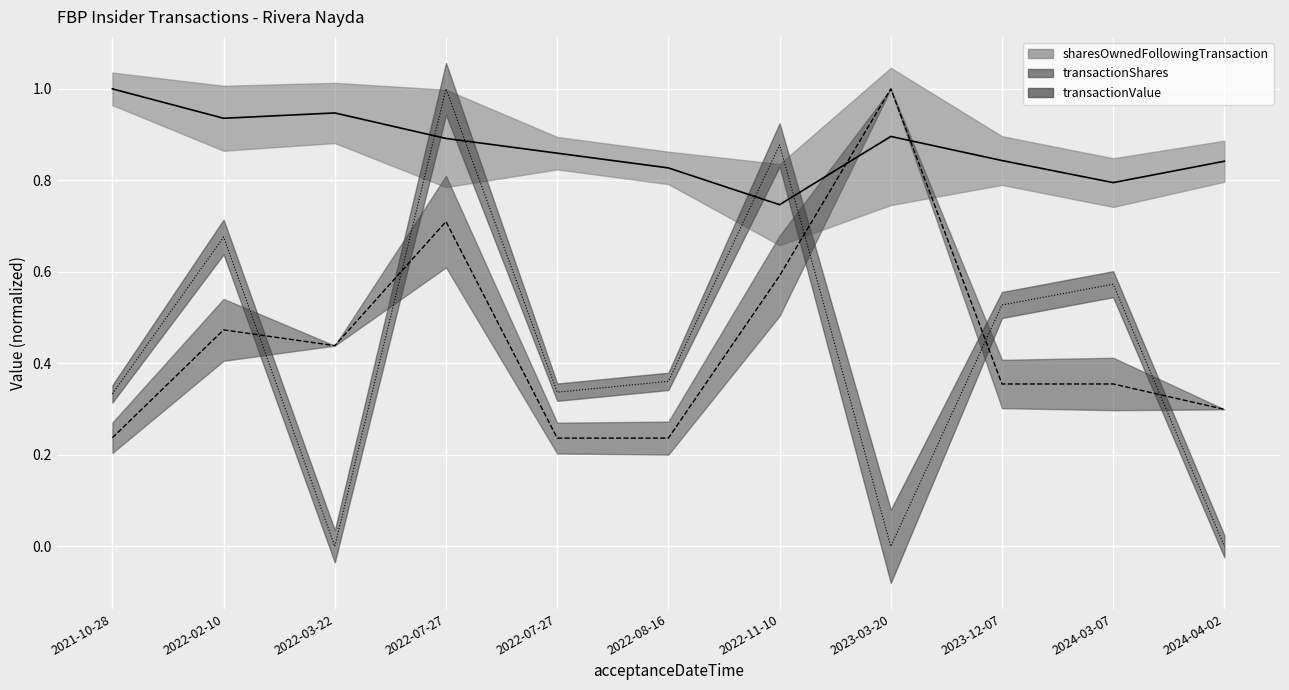

True or false: transactionShares has a value of 1.8 at 2023-03-20.

False